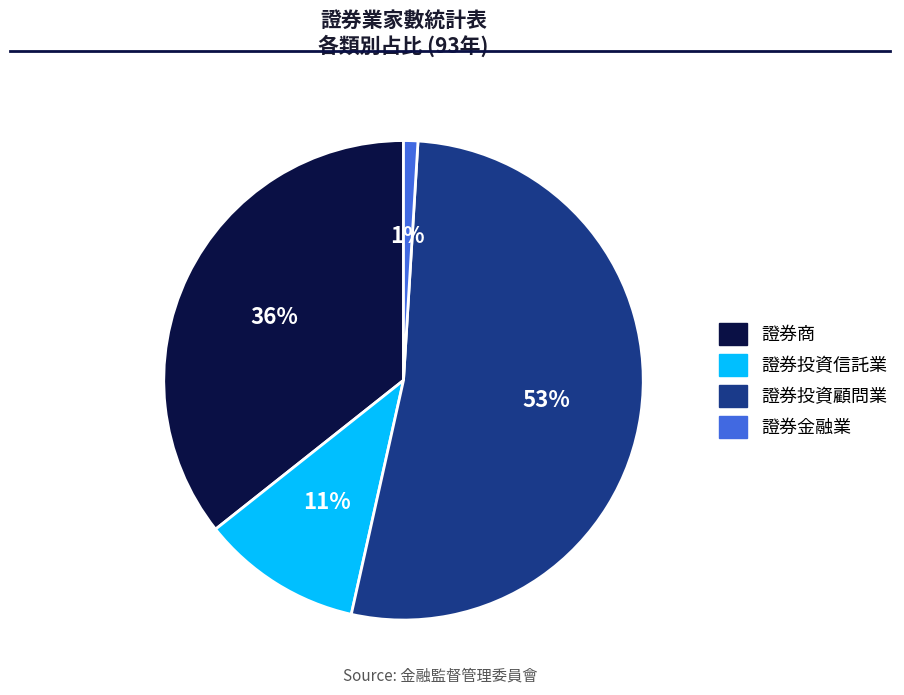

How many segments does this pie chart have?

4